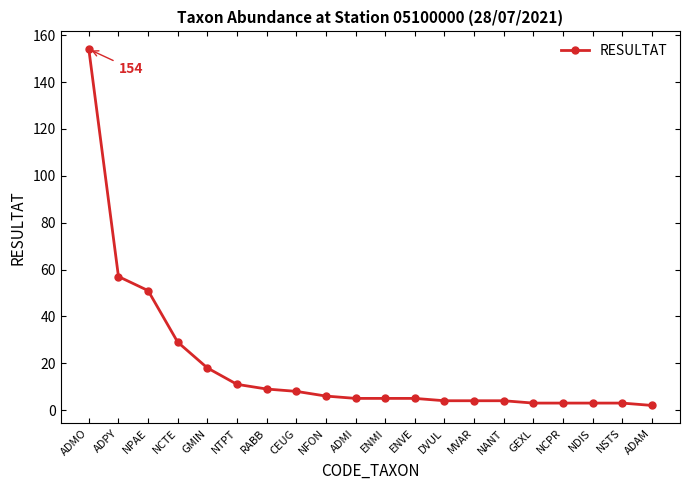

How many lines are shown in the chart?

1